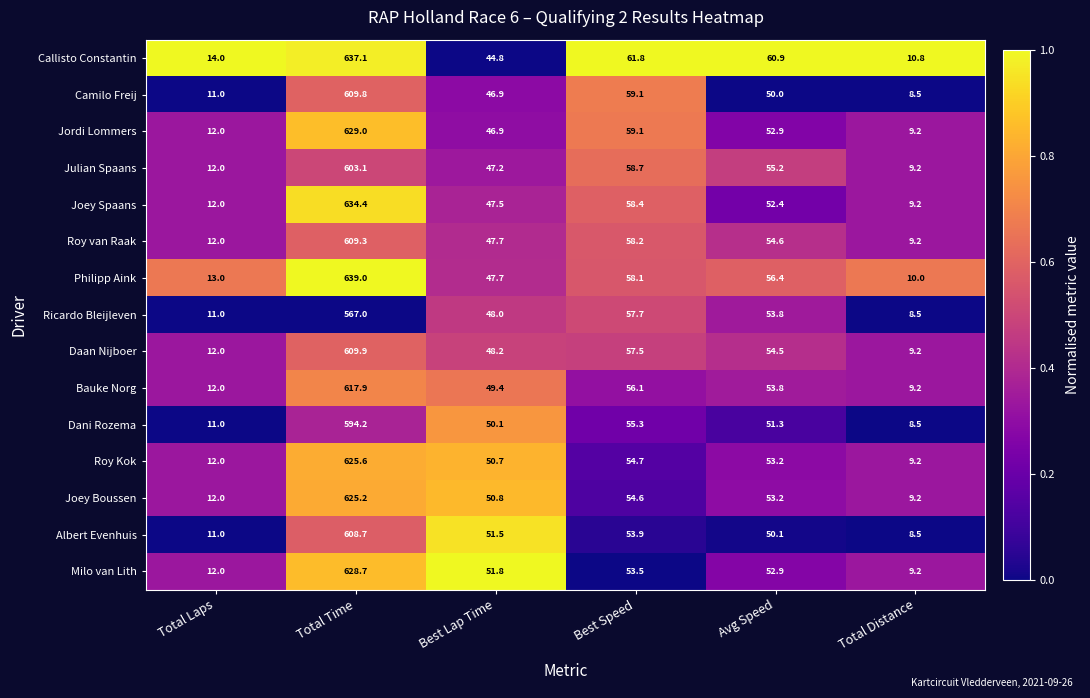

Which series has the largest total across all categories?

Callisto Constantin